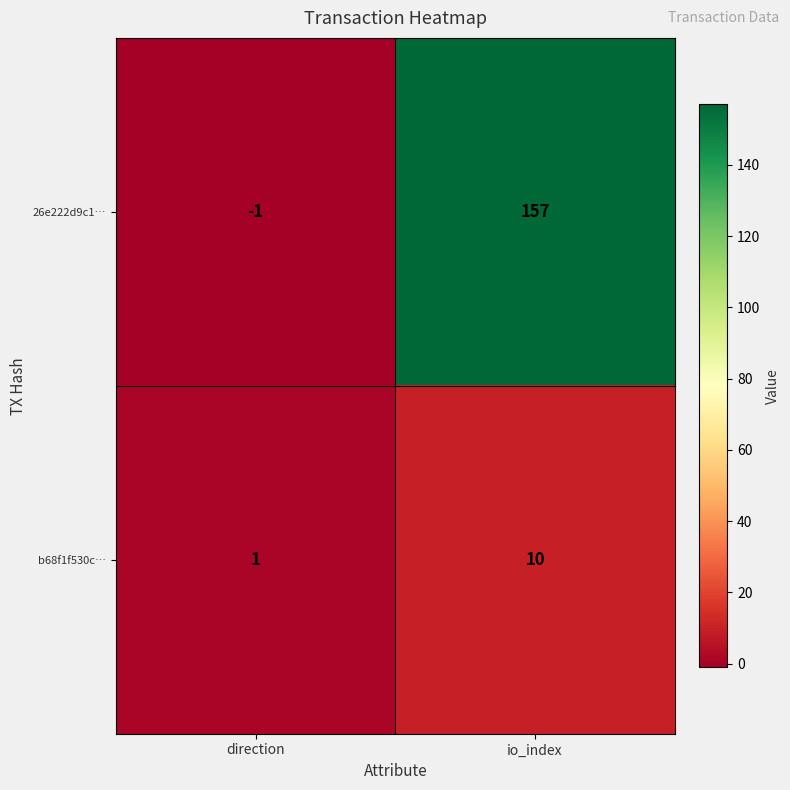

At how many categories does at least one series exceed 92?

1